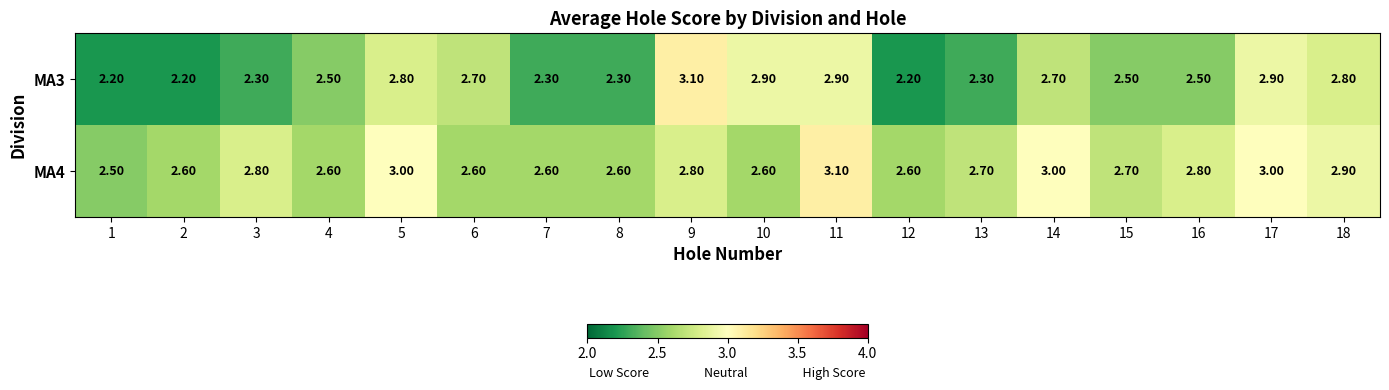

Which series has the largest total across all categories?

MA4